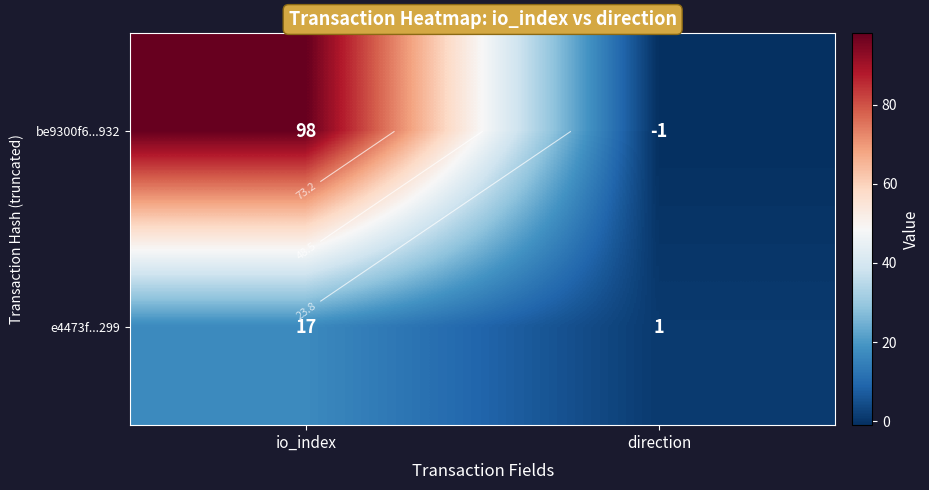

Between direction and io_index, which is larger?

io_index